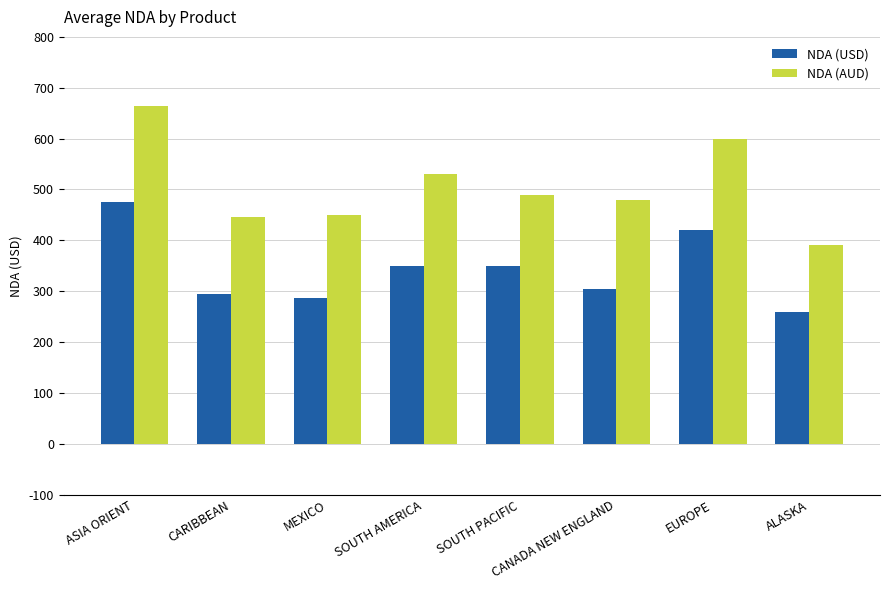

List the series in order of their overall mean, lowest first.

NDA (USD), NDA (AUD)